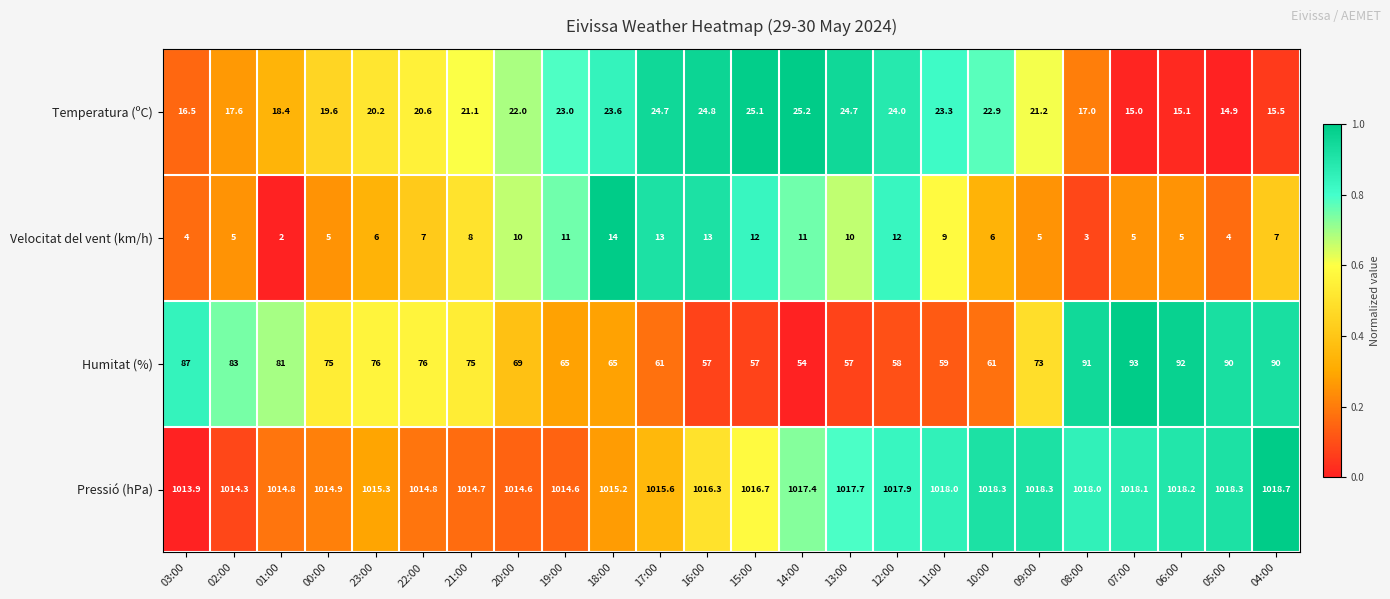

True or false: Temperatura (ºC) has a value of 14.9 at 05:00.

True